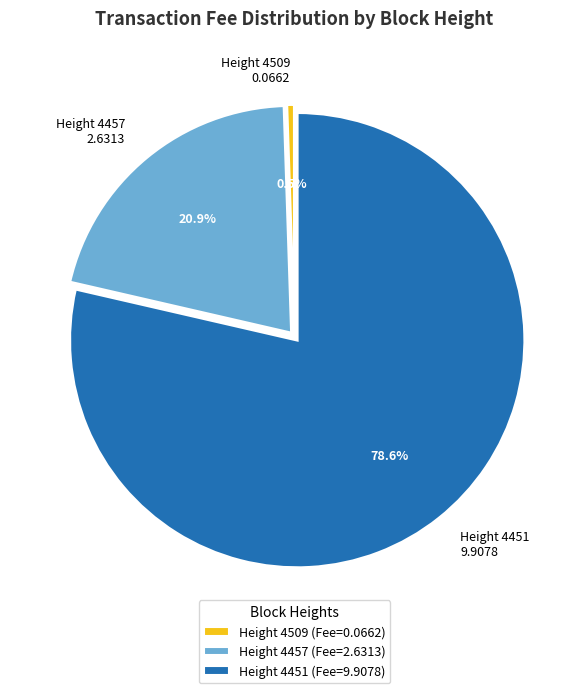

How much of the chart is everything except Height 4509 0.0662?

99.5%